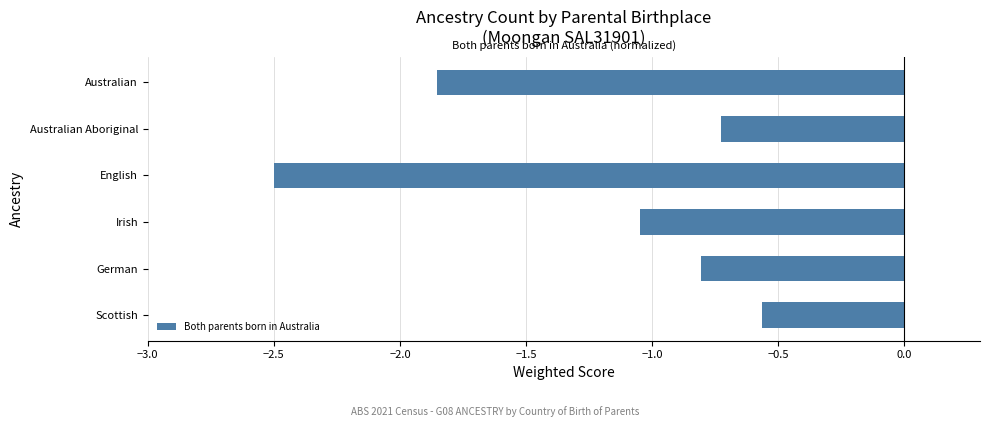

Rank the categories by value from lowest to highest.

English, Australian, Irish, German, Australian Aboriginal, Scottish